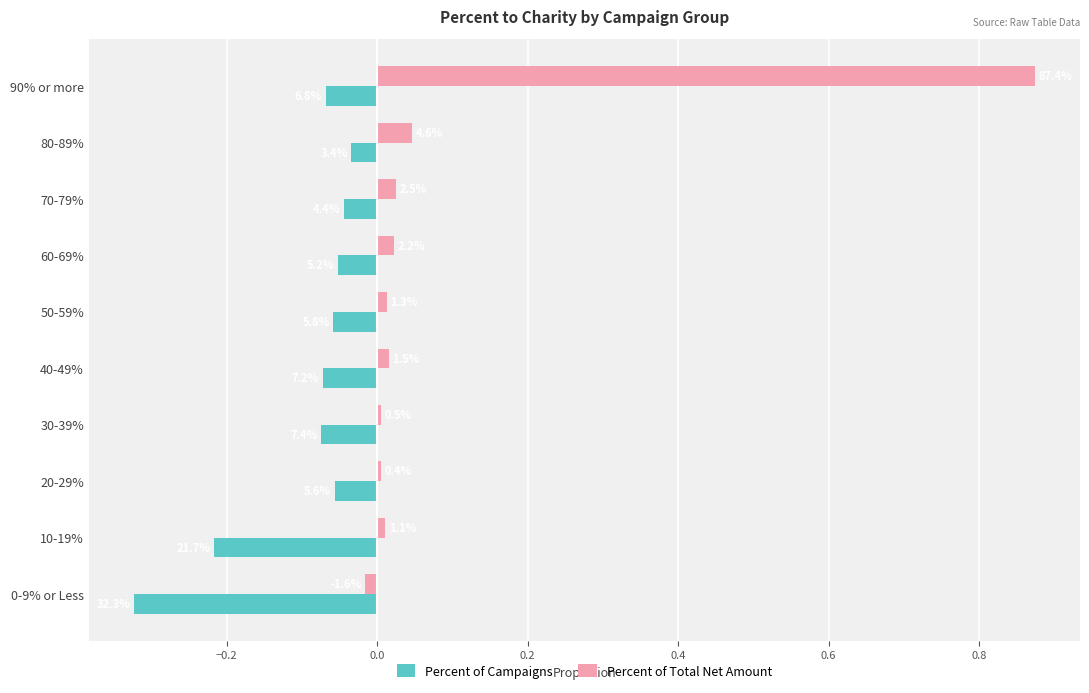

What are all the series names shown in the legend?

Percent of Campaigns, Percent of Total Net Amount